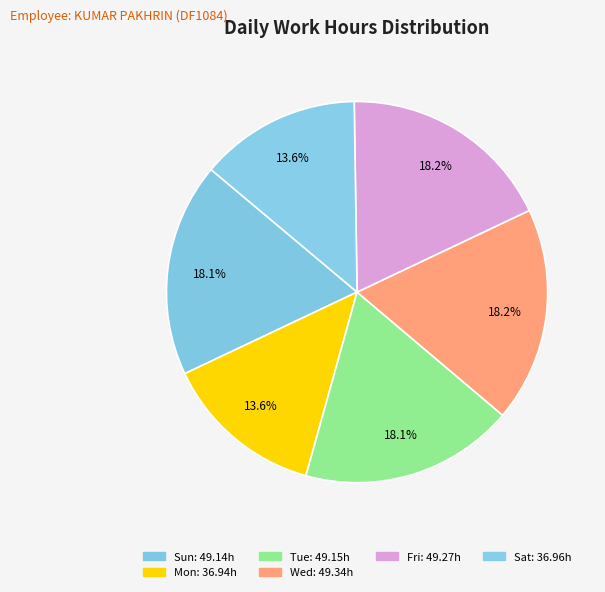

How many slices are in this pie chart?

6